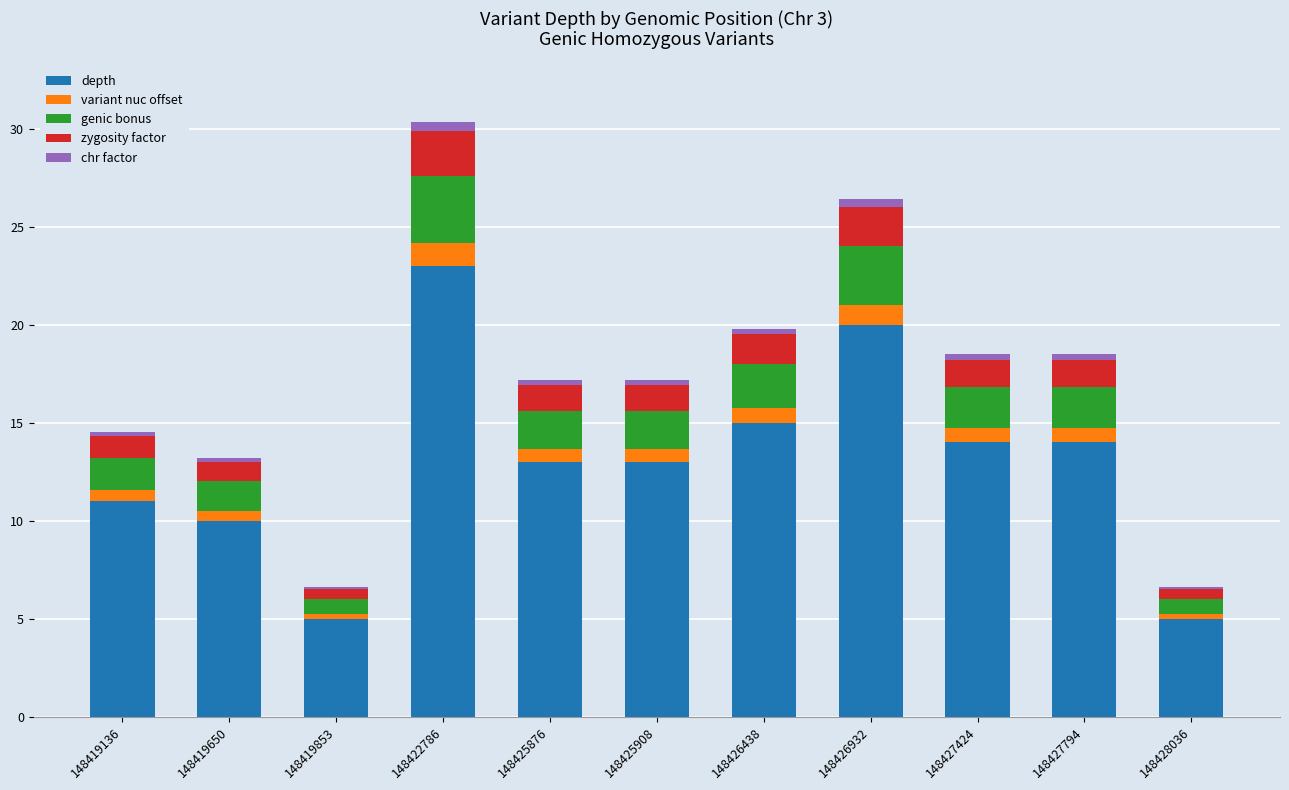

At which category is the sum across all series the highest?

148422786